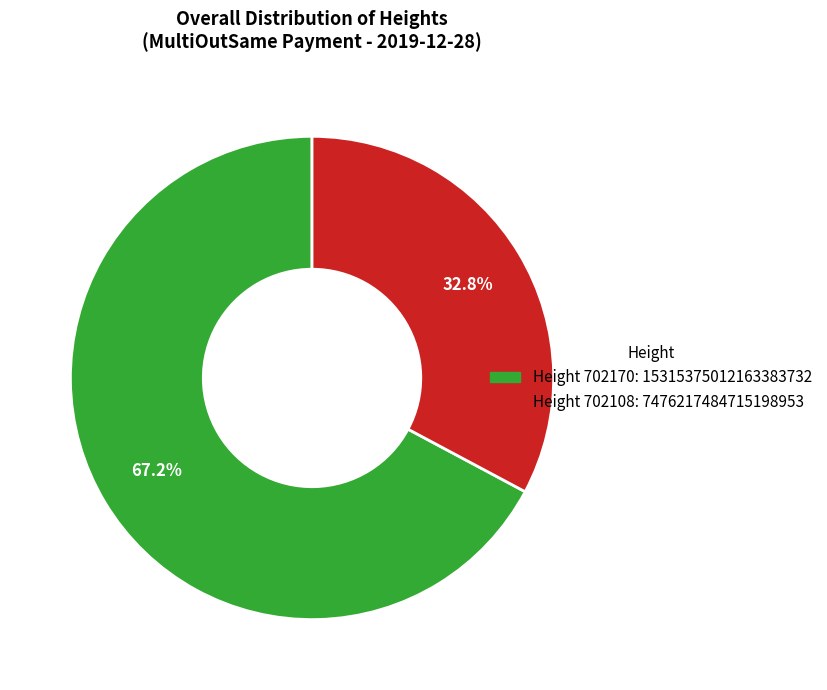

Which slice represents more than half of the pie?

Height 702170: 15315375012163383732